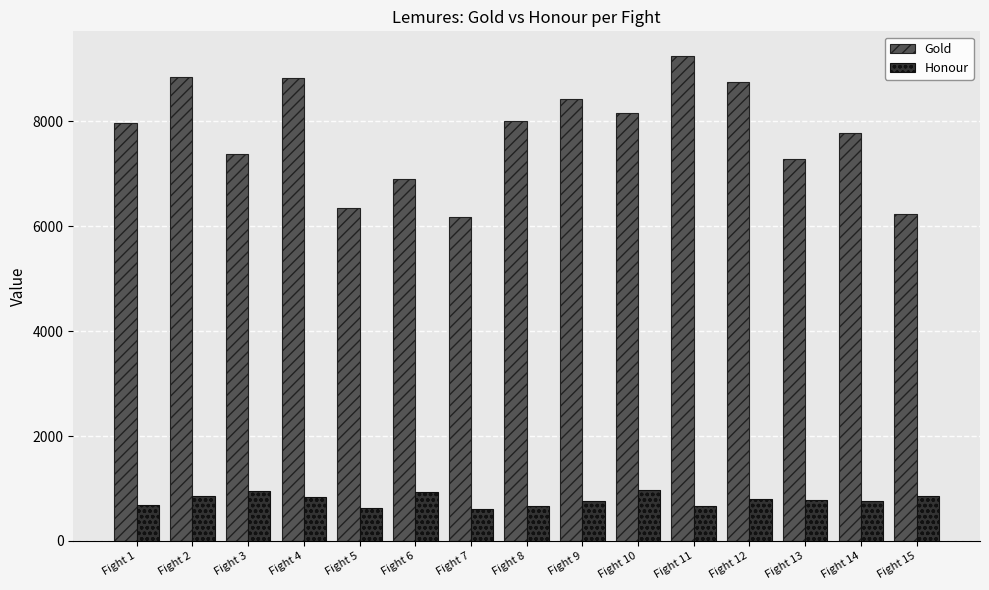

At how many categories does at least one series exceed 8929?

1